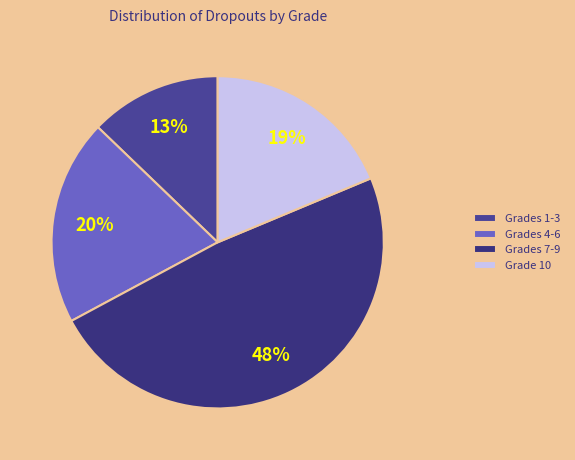

Rank the categories by value from highest to lowest.

Grades 7-9, Grades 4-6, Grade 10, Grades 1-3